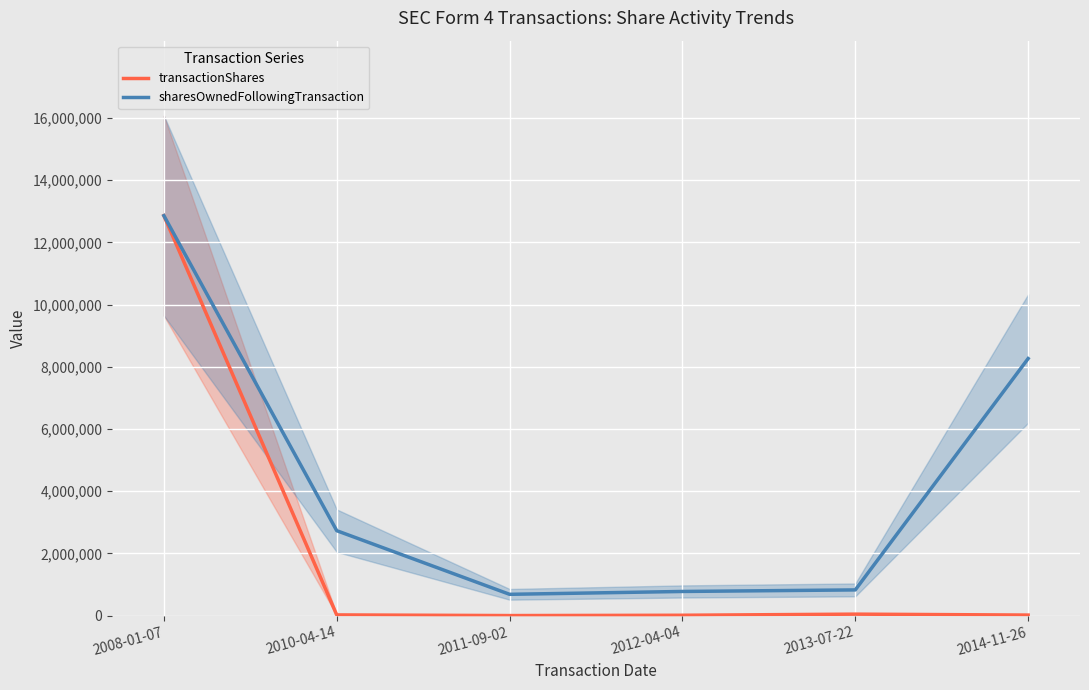

Reading left to right, list all the values displayed in this chart.

transactionShares: 2008-01-07=12861180	2010-04-14=25000	2011-09-02=4000	2012-04-04=14000	2013-07-22=50000	2014-11-26=20000
sharesOwnedFollowingTransaction: 2008-01-07=12861180	2010-04-14=2733072	2011-09-02=687268	2012-04-04=779052	2013-07-22=829052	2014-11-26=8267547